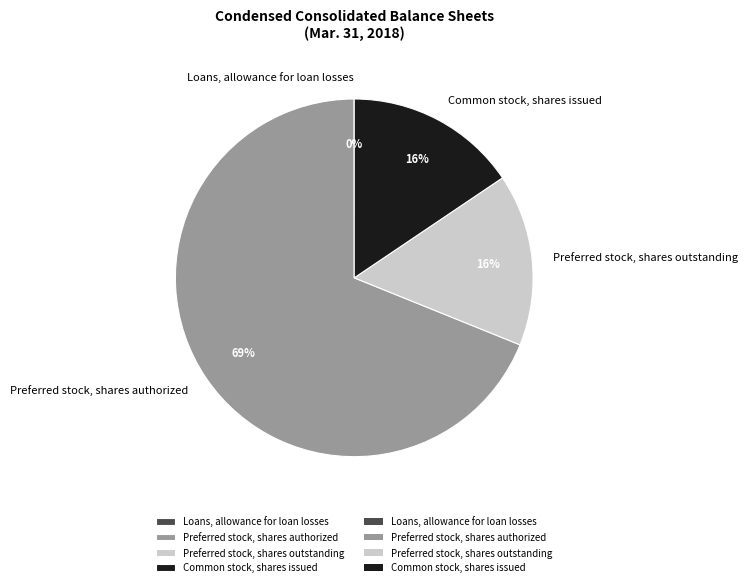

What percentage is the Common stock, shares issued slice, to the nearest percent?

16%